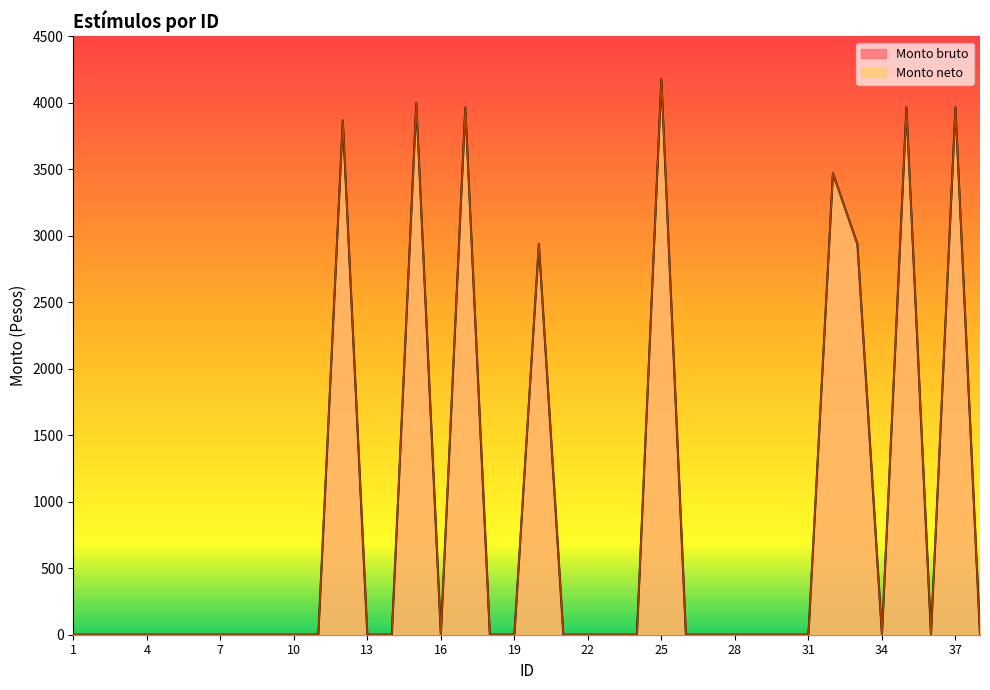

Where is Monto neto nearest to the value 2088?

20